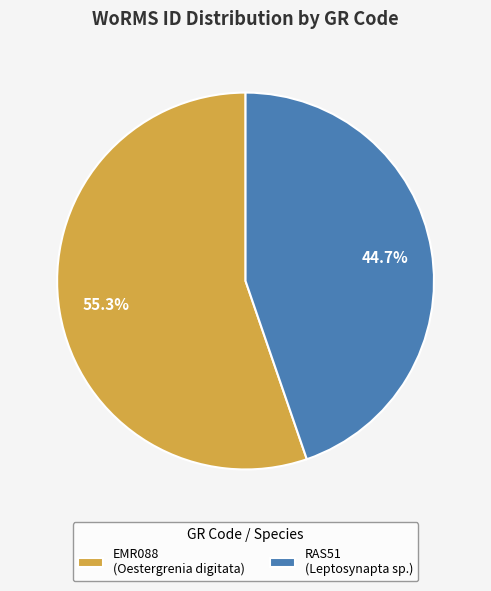

Between RAS51 (Leptosynapta sp.) and EMR088 (Oestergrenia digitata), which is larger?

EMR088 (Oestergrenia digitata)